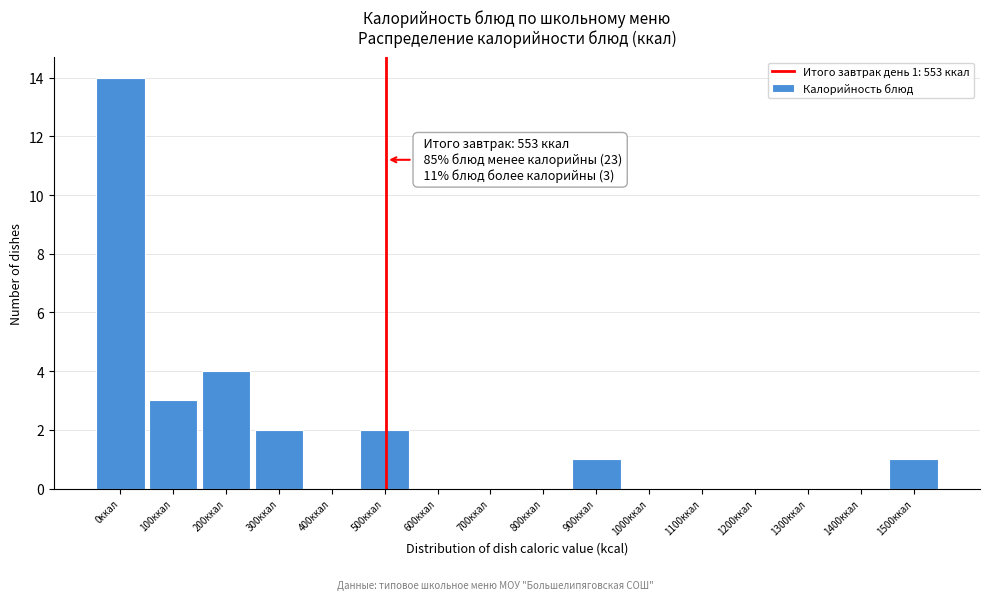

Reading left to right, what are all the values shown in this chart?

0ккал=14	100ккал=3	200ккал=4	300ккал=2	400ккал=0	500ккал=2	600ккал=0	700ккал=0	800ккал=0	900ккал=1	1000ккал=0	1100ккал=0	1200ккал=0	1300ккал=0	1400ккал=0	1500ккал=1